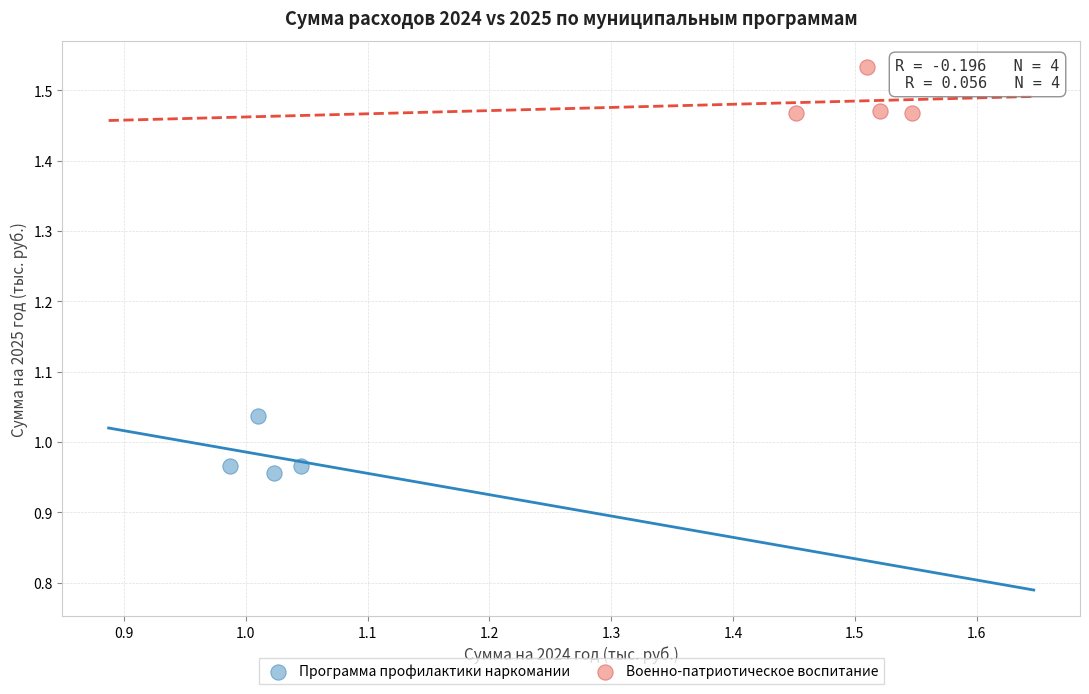

Which series reaches the minimum Y coordinate?

Программа профилактики наркомании